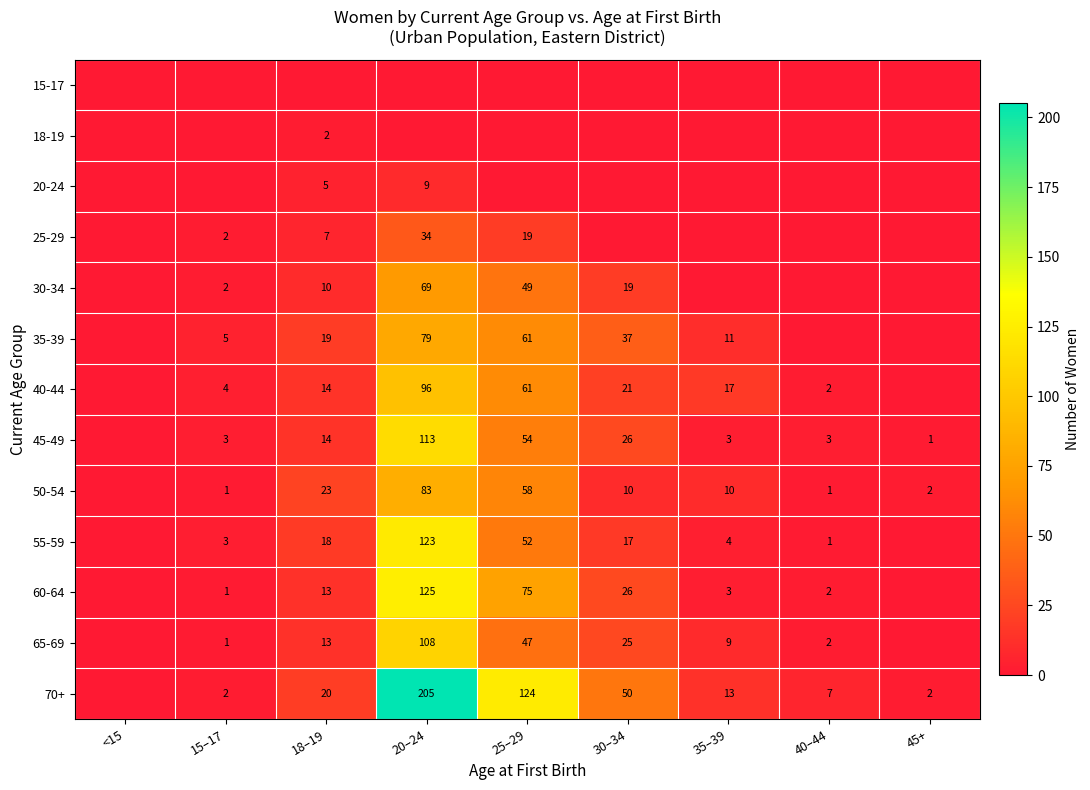

Is it true that 50-54 equals 34 at 18–19?

False